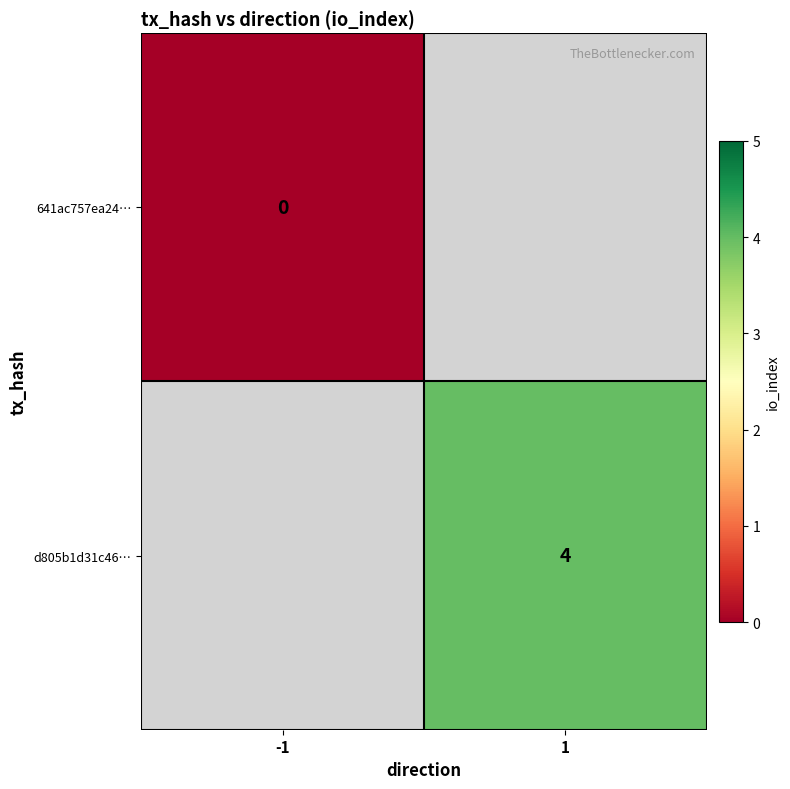

The d805b1d31c46… series shows 4 at 1. True or false?

True